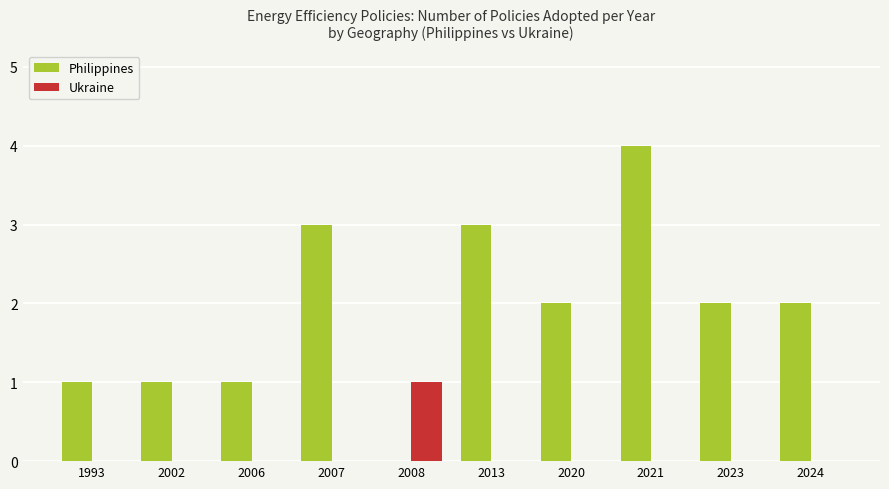

Reading left to right, what are all the values shown in this chart?

Philippines: 1	1	1	3	0	3	2	4	2	2
Ukraine: 0	0	0	0	1	0	0	0	0	0